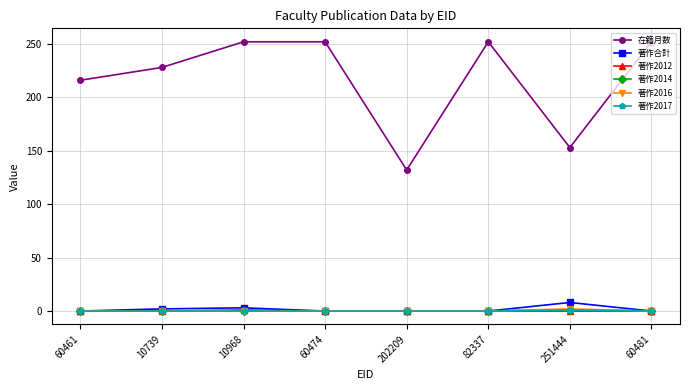

Count the 在籍月数 values in the range 216 to 252.

6